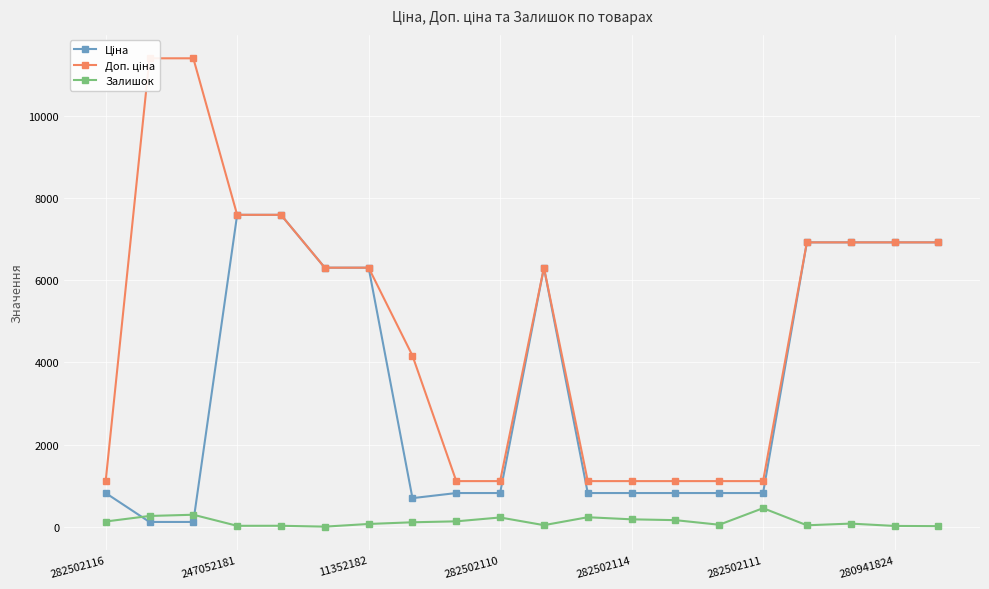

What is the difference between the maximum and minimum values in the Ціна series?

7482.4